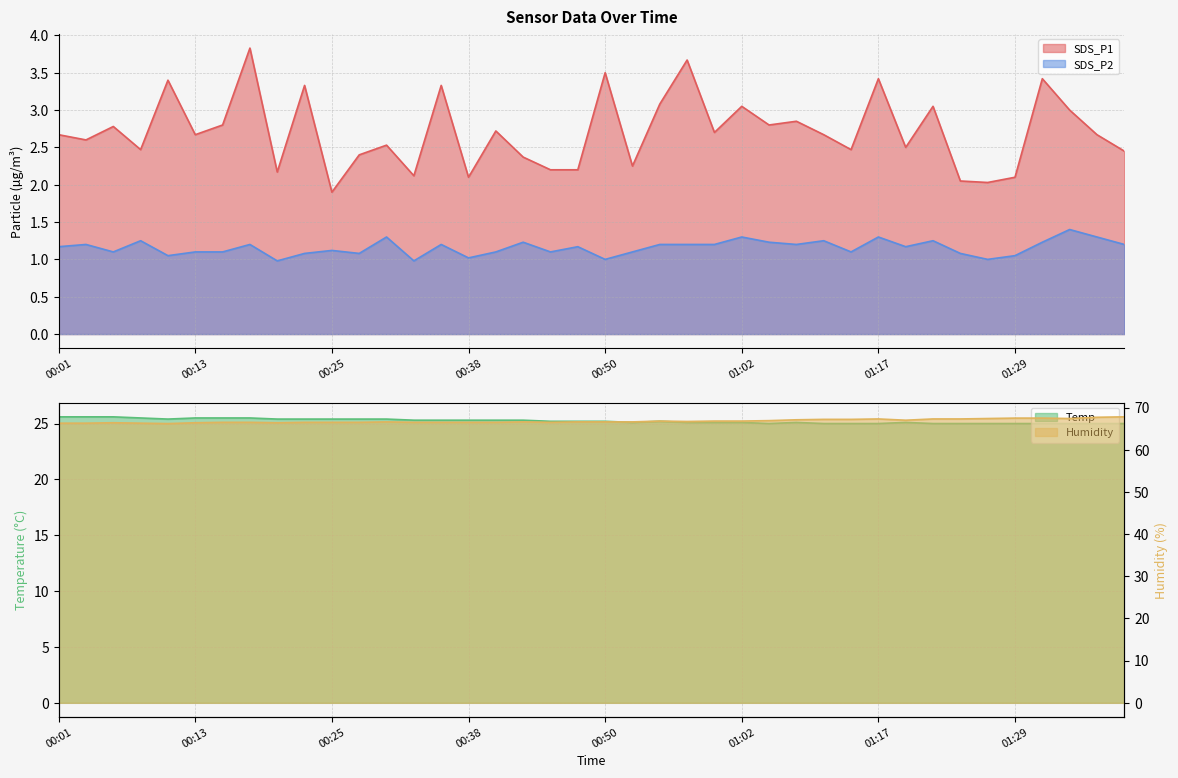

How many interior local peaks does the SDS_P1 series have?

14